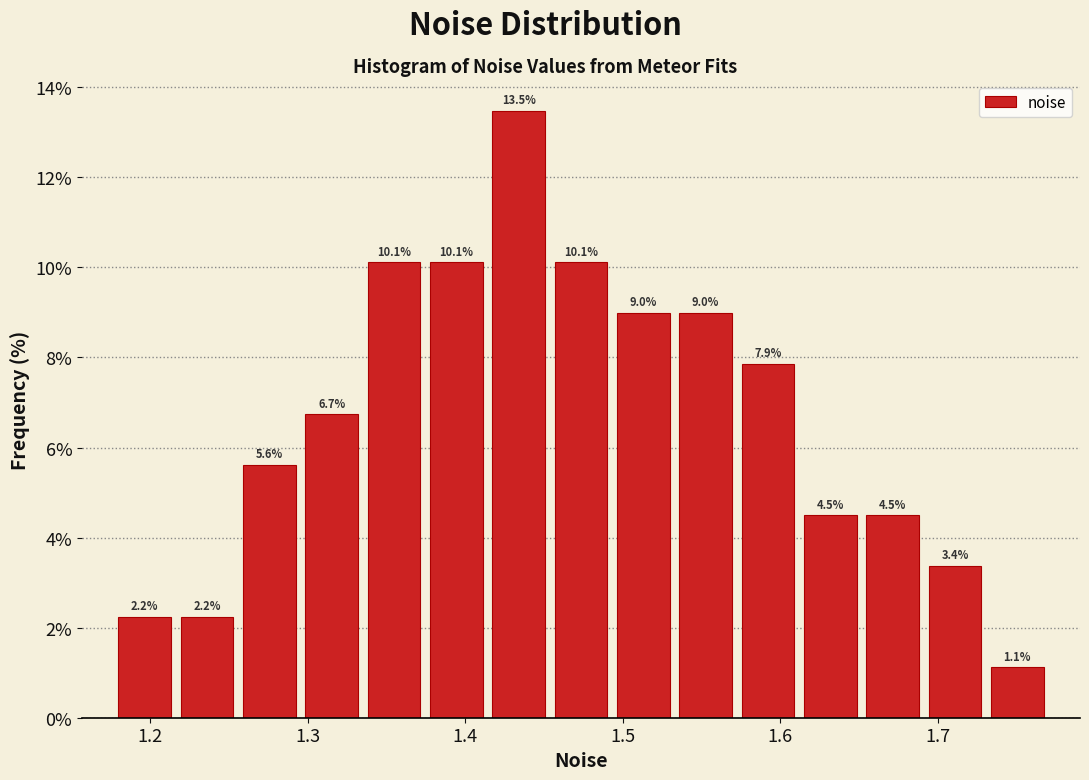

Around what value on the x-axis is the tallest bar? Give the approximate position of its centre, as read against the axis.

1.43